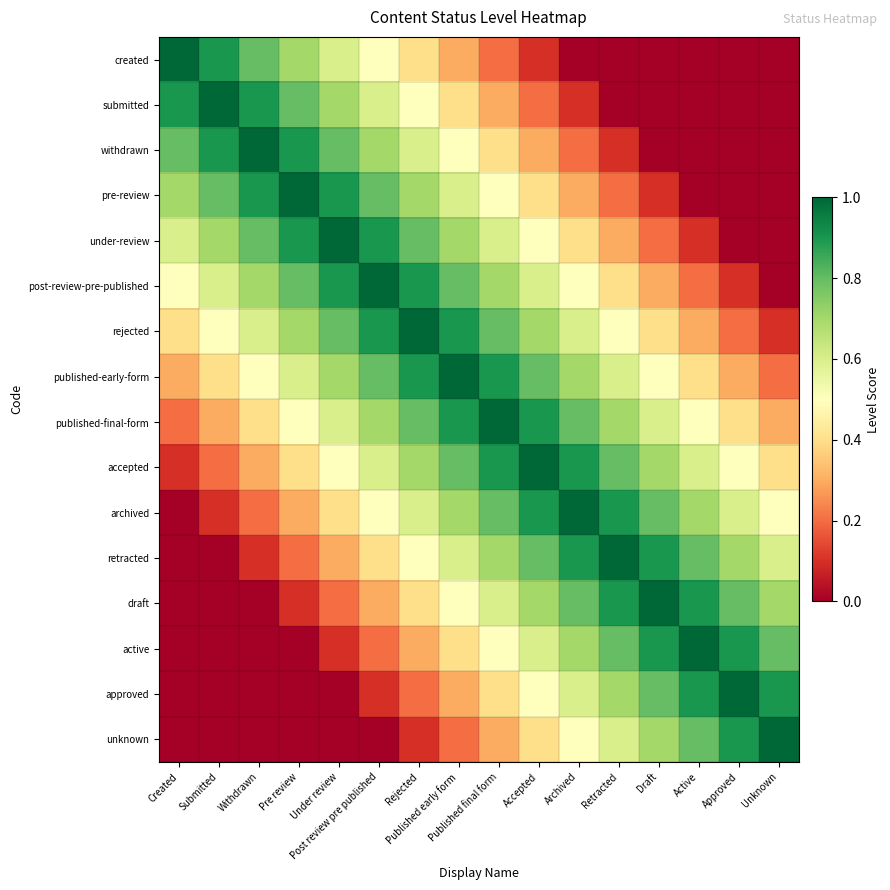

What is the maximum value shown in the chart?

1.0